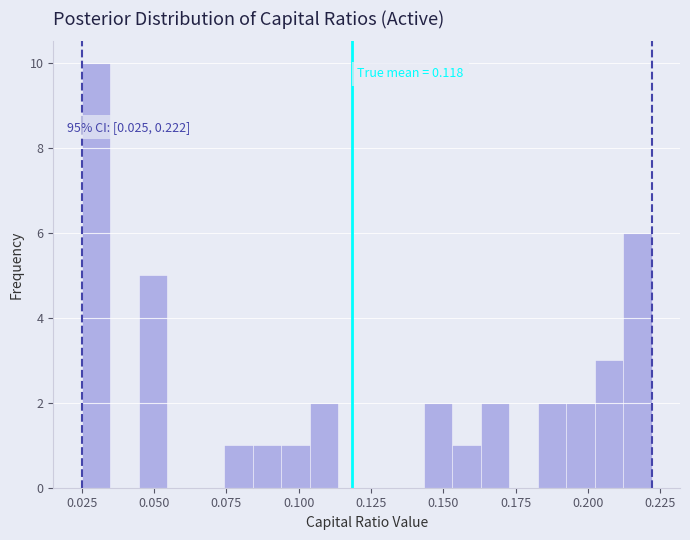

Around what value on the x-axis is the tallest bar? Give the approximate position of its centre, as read against the axis.

0.030